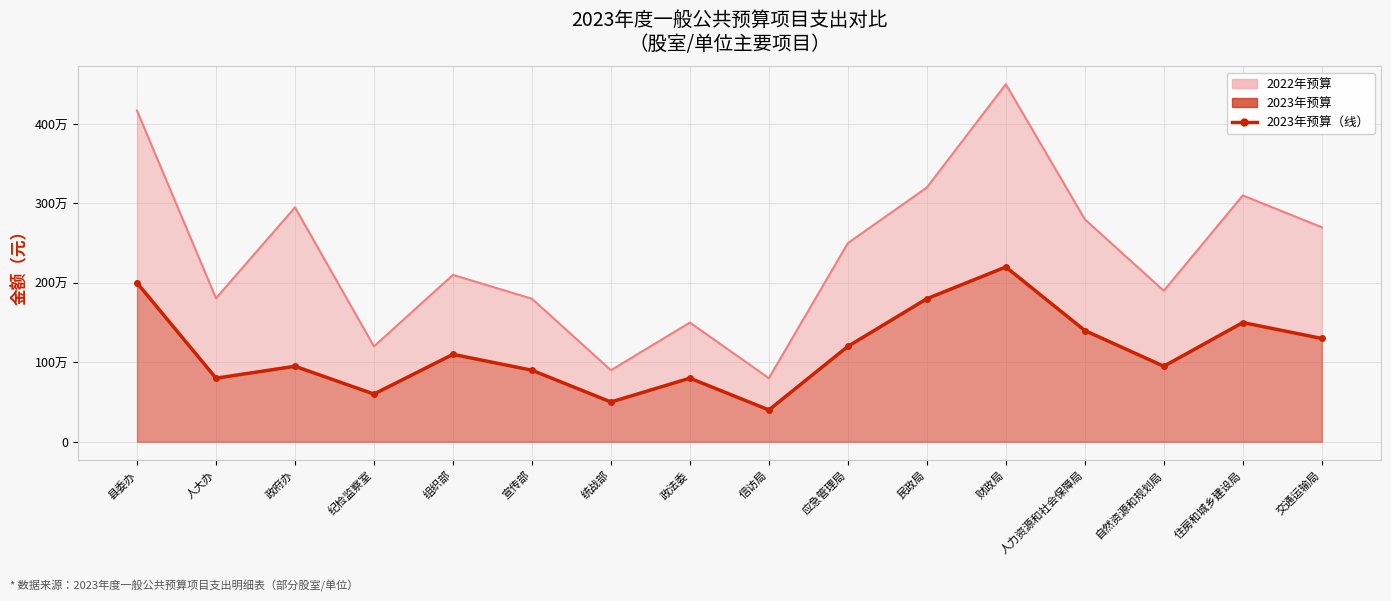

True or false: 2022年预算（线） and 2023年预算（线） intersect in this chart.

False